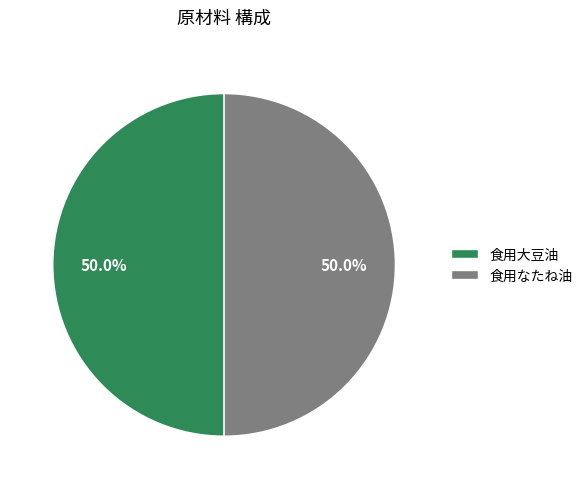

Approximately how many times larger is the value at 食用なたね油 compared to 食用大豆油?

1.0